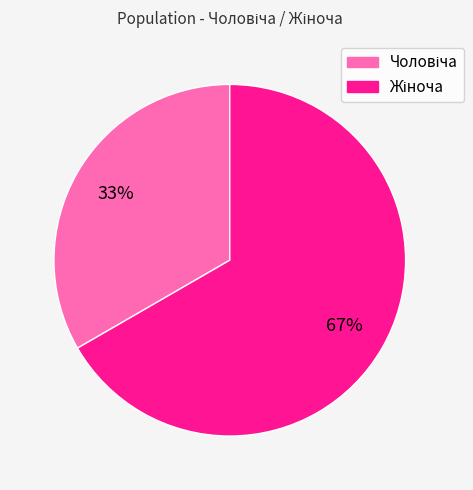

Is there a majority slice in this chart?

Yes